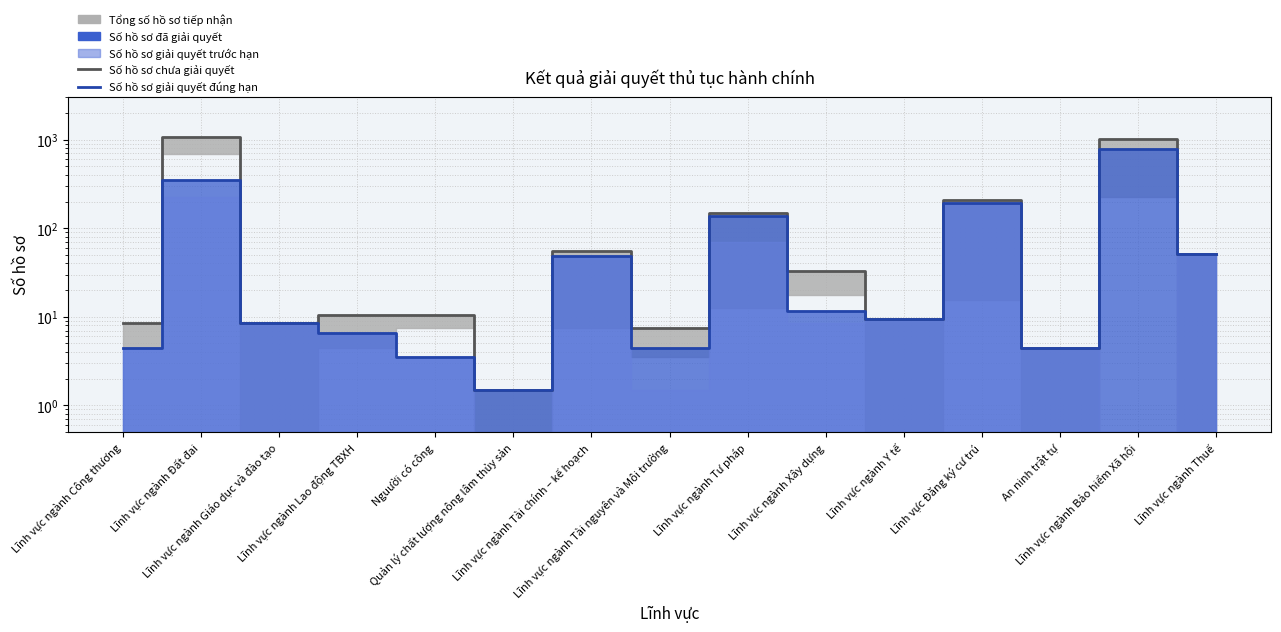

True or false: Số hồ sơ giải quyết đúng hạn has a value of 79.5 at Lĩnh vực ngành Thuế.

False